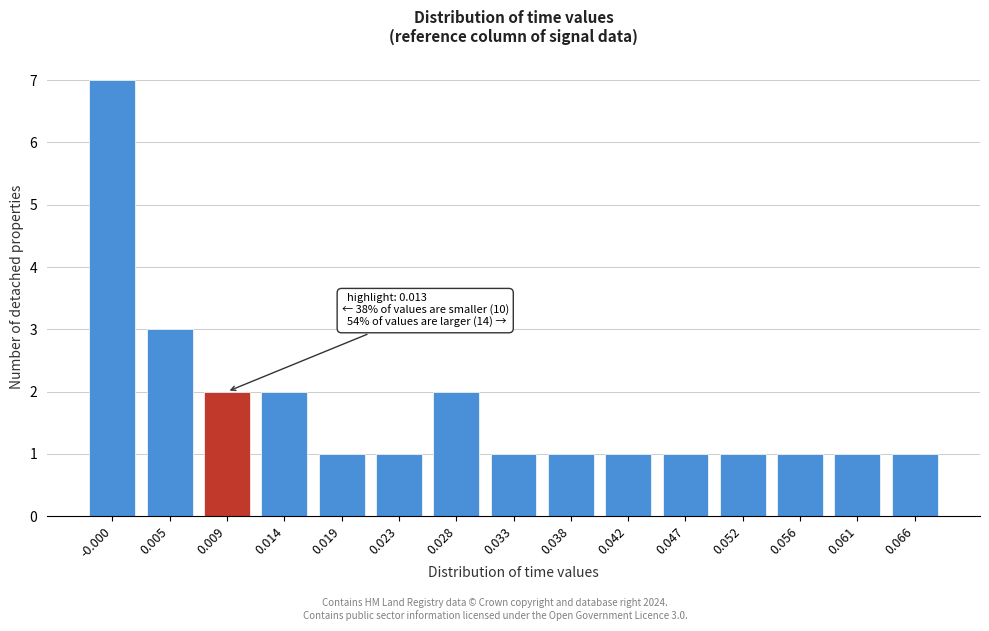

Reading left to right, list all the values displayed in this chart.

-0.000=7	0.005=3	0.009=2	0.014=2	0.019=1	0.023=1	0.028=2	0.033=1	0.038=1	0.042=1	0.047=1	0.052=1	0.056=1	0.061=1	0.066=1